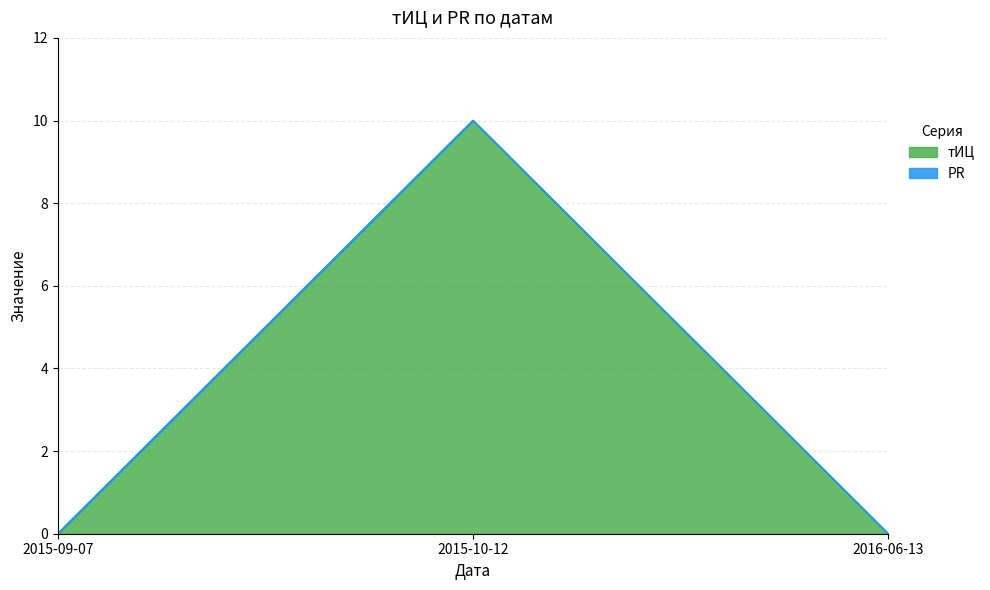

What is the label of the 1st point from the right?

2016-06-13